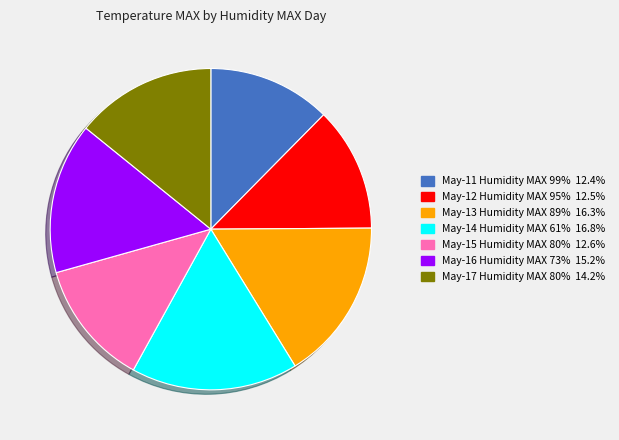

Does any single category account for the majority?

No